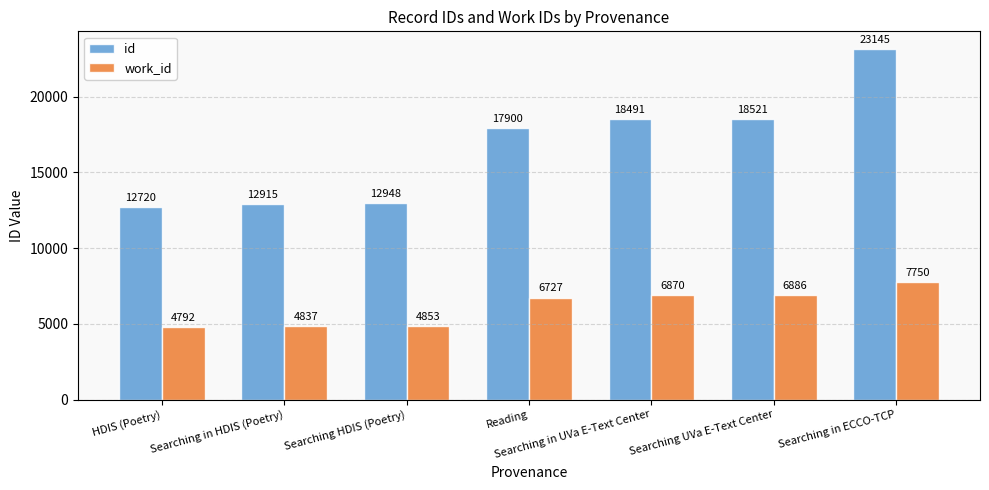

What is the label of the 5th bar from the left?

Searching in UVa E-Text Center